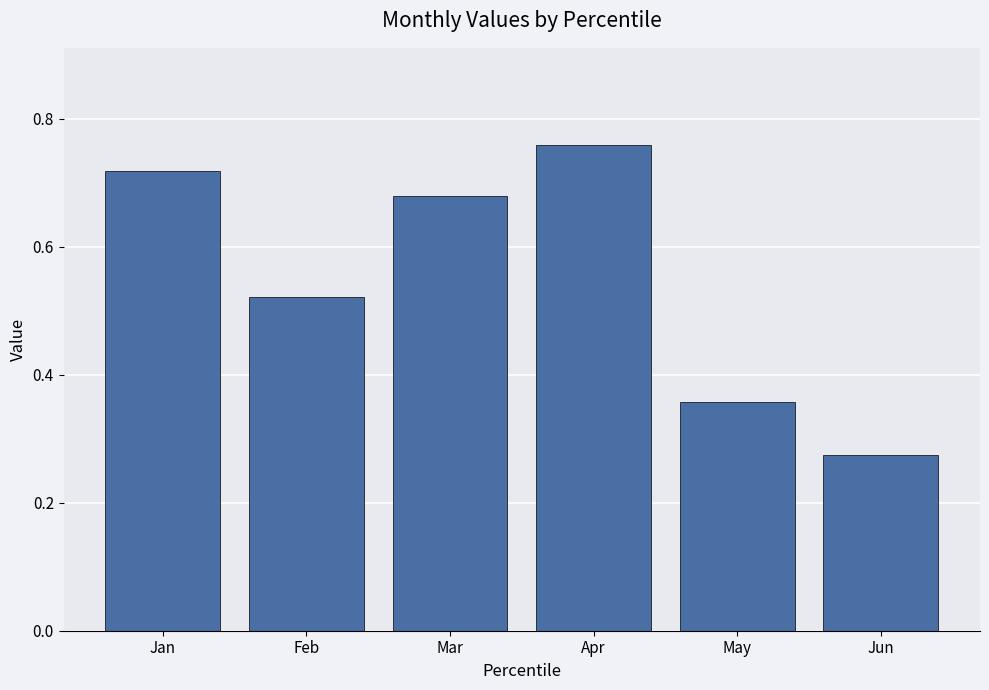

What is the change in value from May to Jun?

-0.1